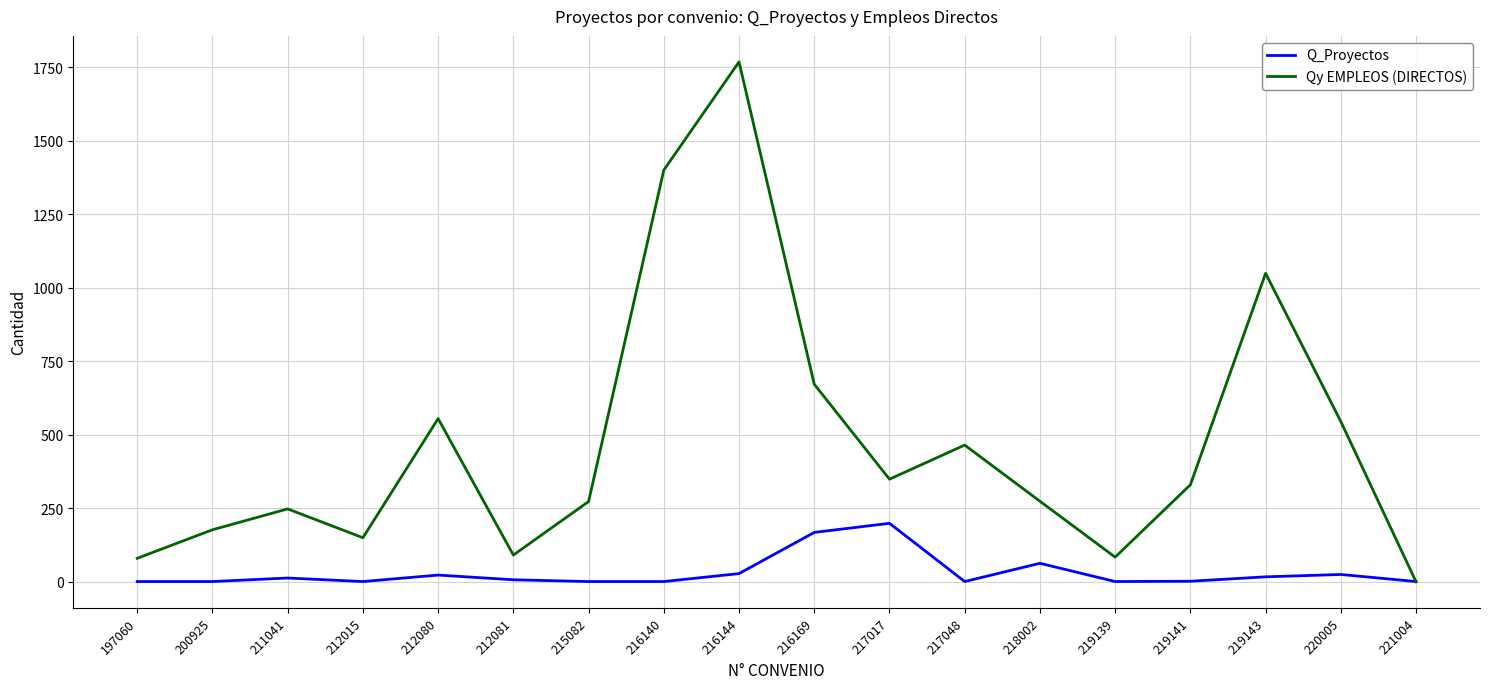

List the series in order of their peak value, lowest first.

Q_Proyectos, Qy EMPLEOS (DIRECTOS)